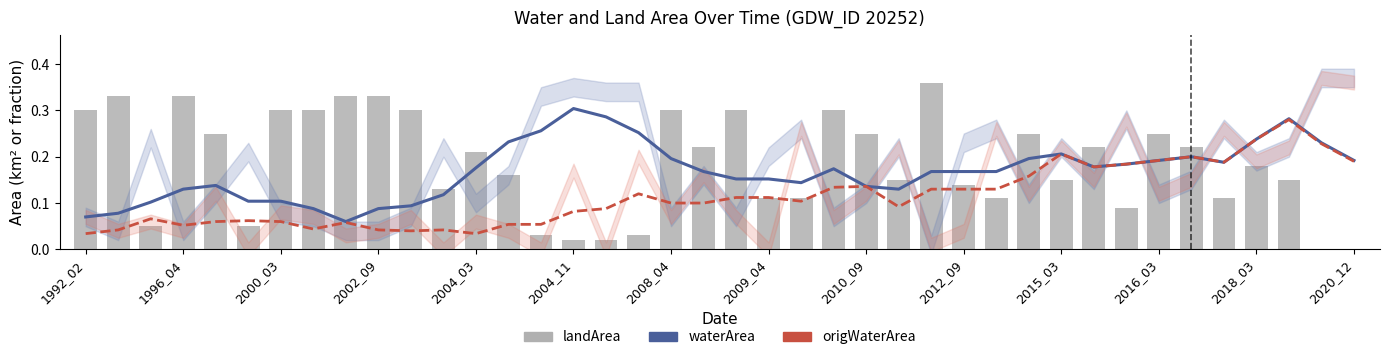

Is it true that landArea equals 0.2 at 2012_09?

False